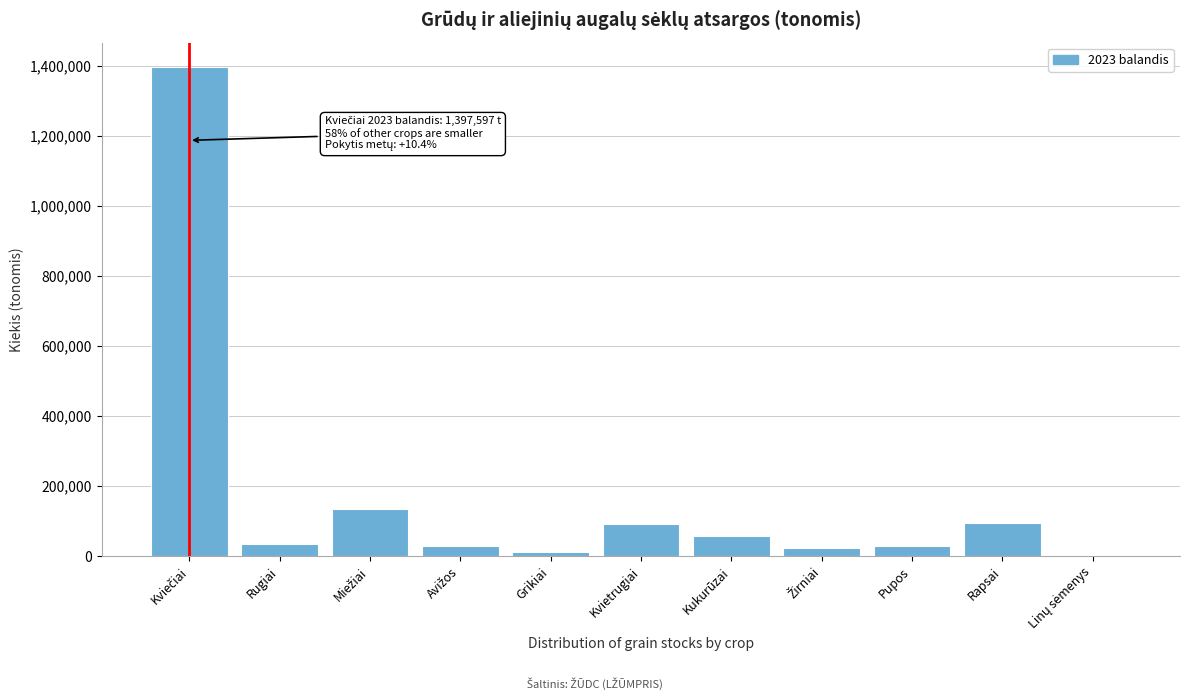

What is the sum of all values?

1906031.4